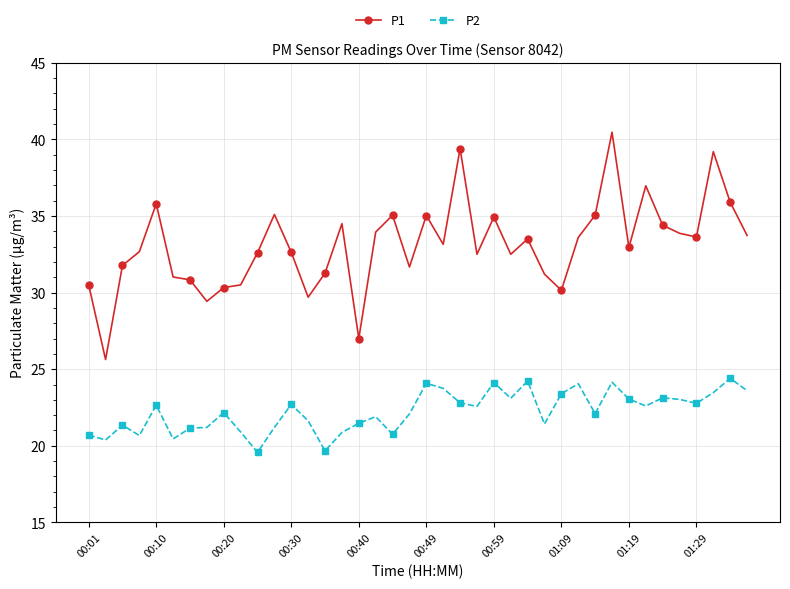

Rank the series by their maximum value, from highest to lowest.

P1, P2